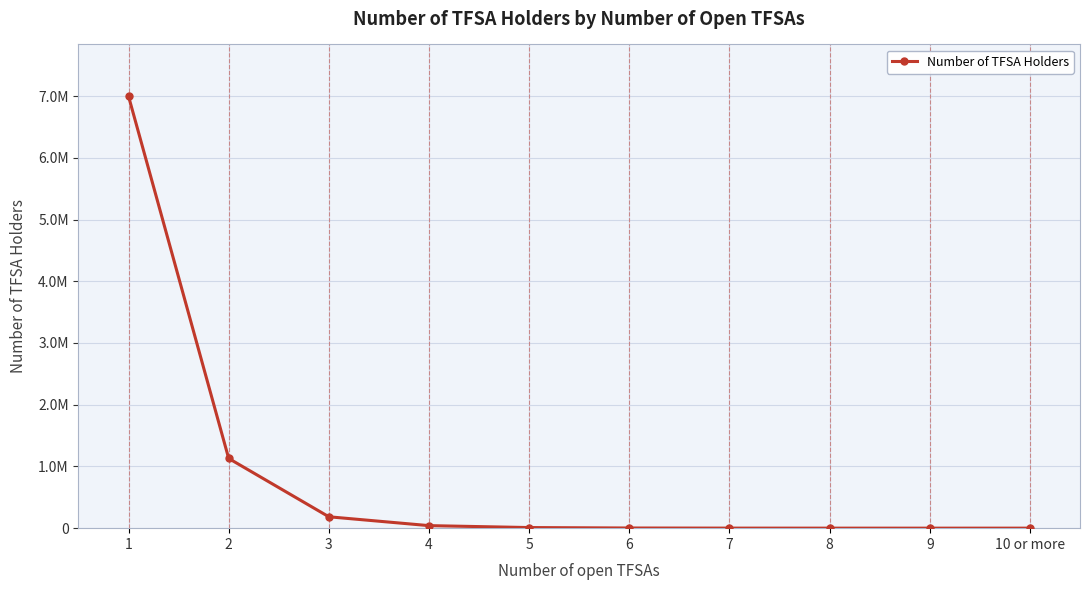

How many points are lower than both their immediate neighbors (excluding endpoints)?

1